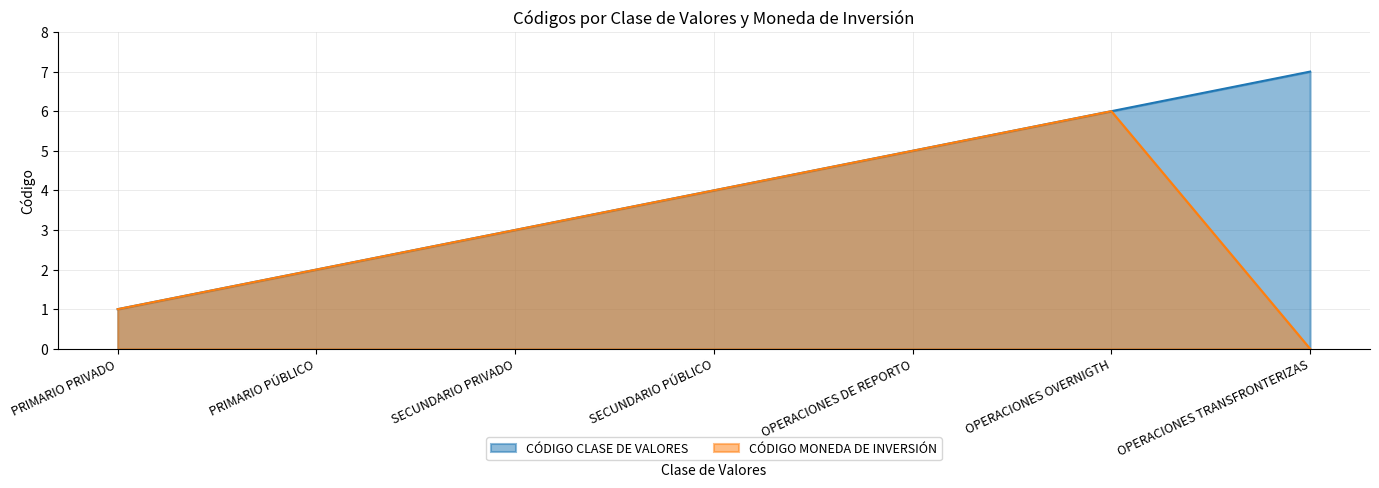

How many data points in CÓDIGO CLASE DE VALORES are above 4?

3